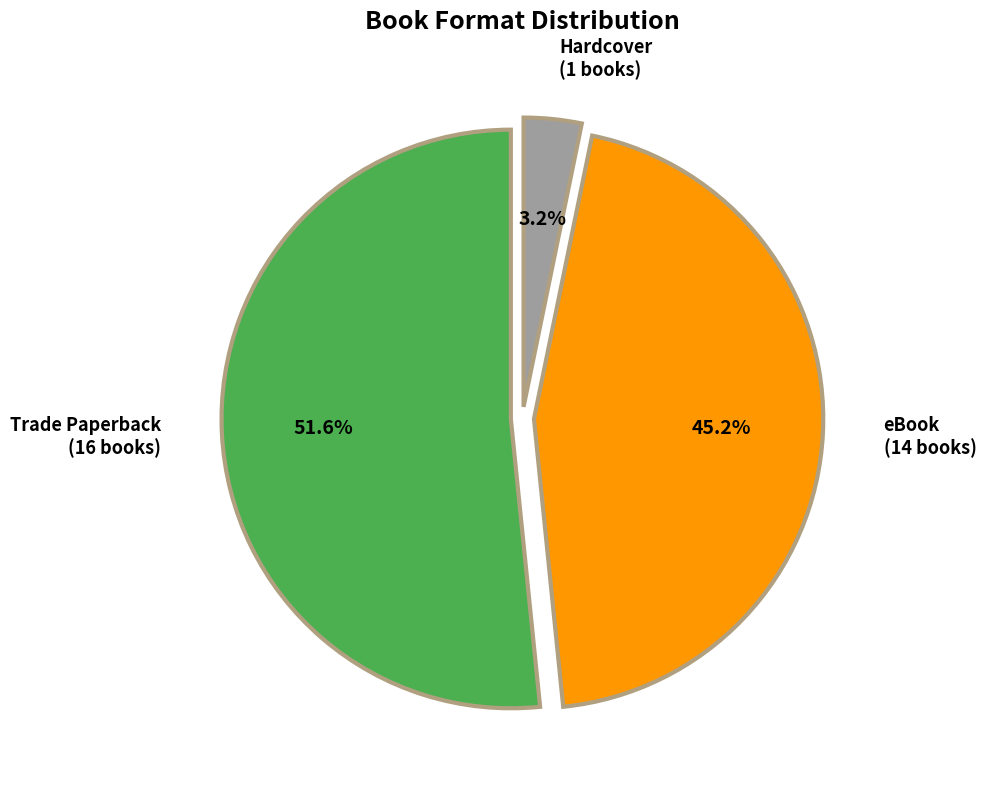

Which slice is the largest?

Trade Paperback